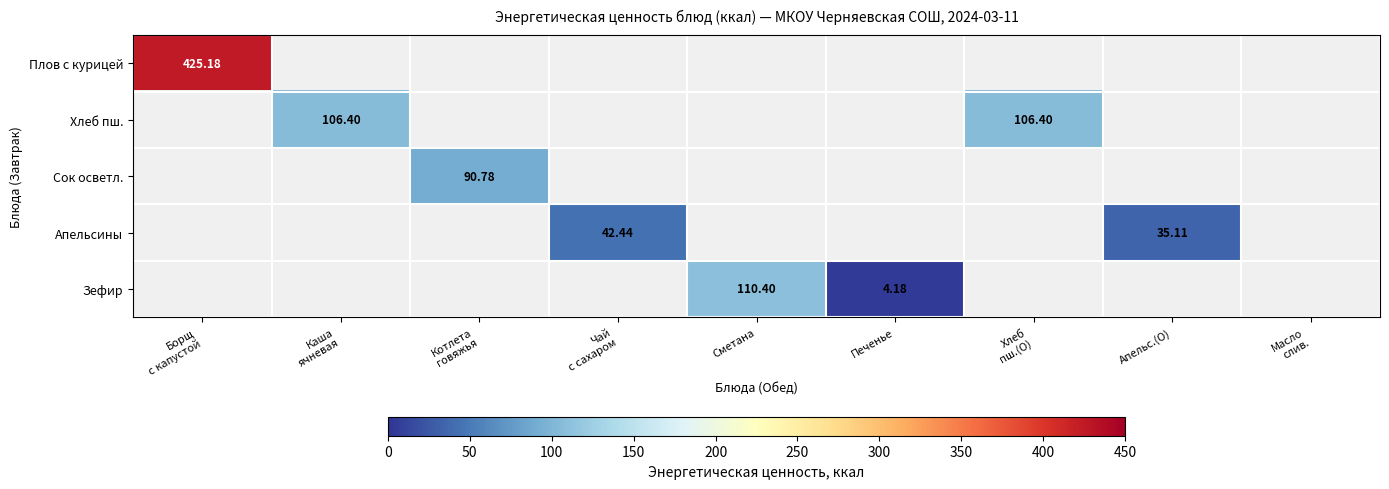

List the labels in order of Плов с курицей value, smallest first.

Каша ячневая, Котлета говяжья, Чай с сахаром, Сметана, Печенье, Хлеб пш.(О), Апельс.(О), Масло слив., Борщ с капустой